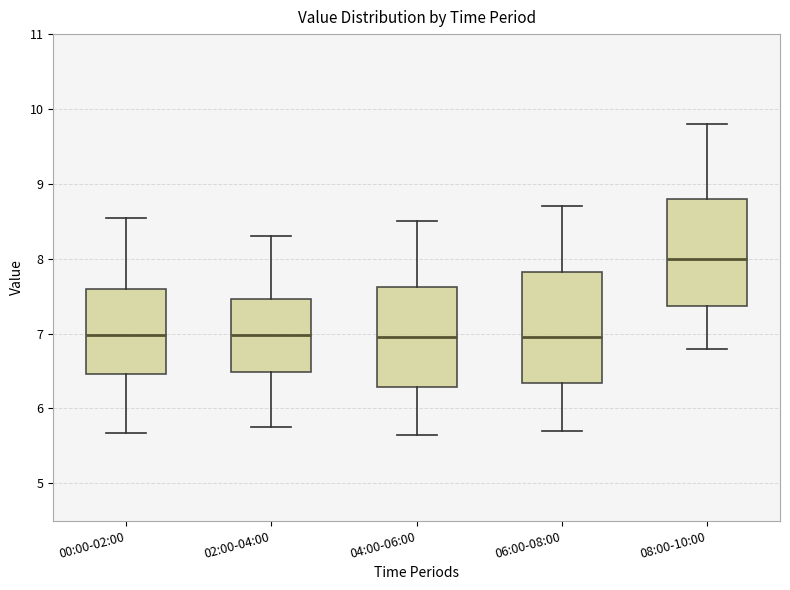

Reading left to right, read every box against the y-axis: the position of its median line, the range the box covers, and the ends of its whiskers. The values are not printed on the chart, so give them approximately, as read against the axis.

00:00-02:00: median 7.0, box 6.5 to 7.6, whiskers 5.7 to 8.6
02:00-04:00: median 7.0, box 6.5 to 7.5, whiskers 5.8 to 8.3
04:00-06:00: median 7.0, box 6.3 to 7.6, whiskers 5.7 to 8.5
06:00-08:00: median 7.0, box 6.3 to 7.8, whiskers 5.7 to 8.7
08:00-10:00: median 8.0, box 7.4 to 8.8, whiskers 6.8 to 9.8